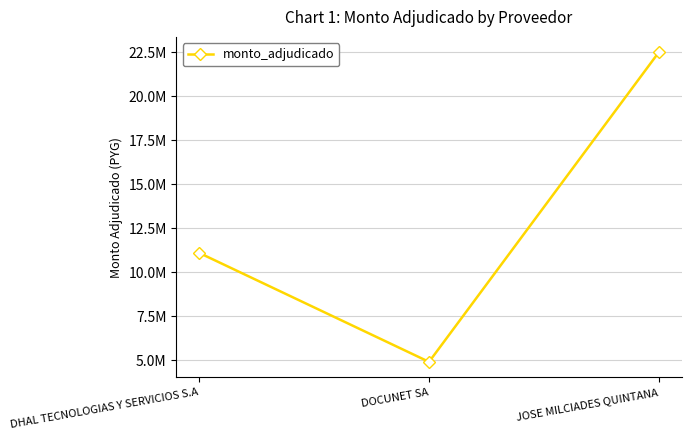

At which label does the data first exceed 11090000?

JOSE MILCIADES QUINTANA